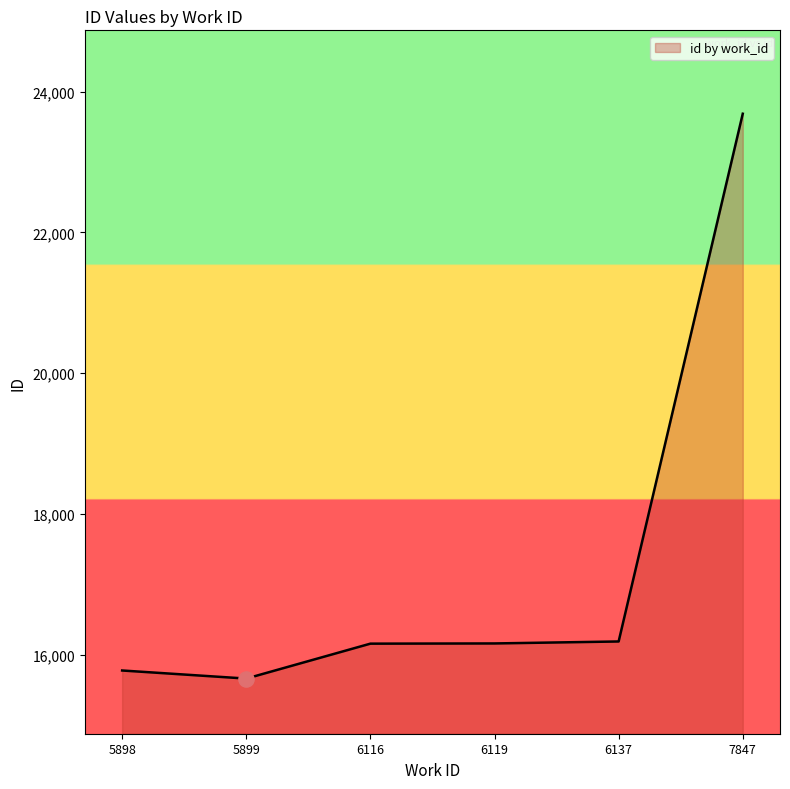

What is the change in value from 5899 to 6137?

+527.0